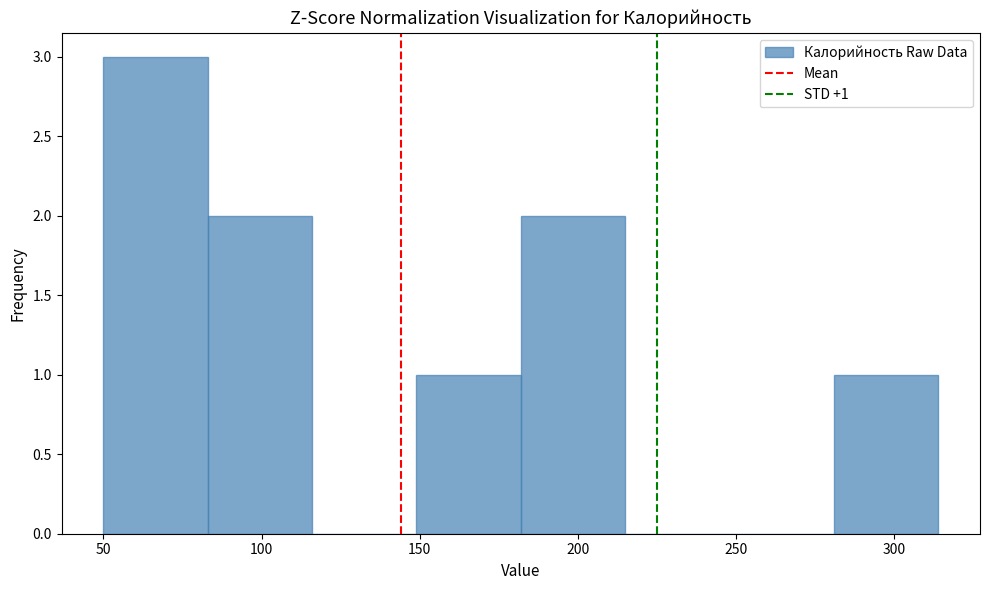

Which range on the x-axis has the tallest bar?

50 to 83